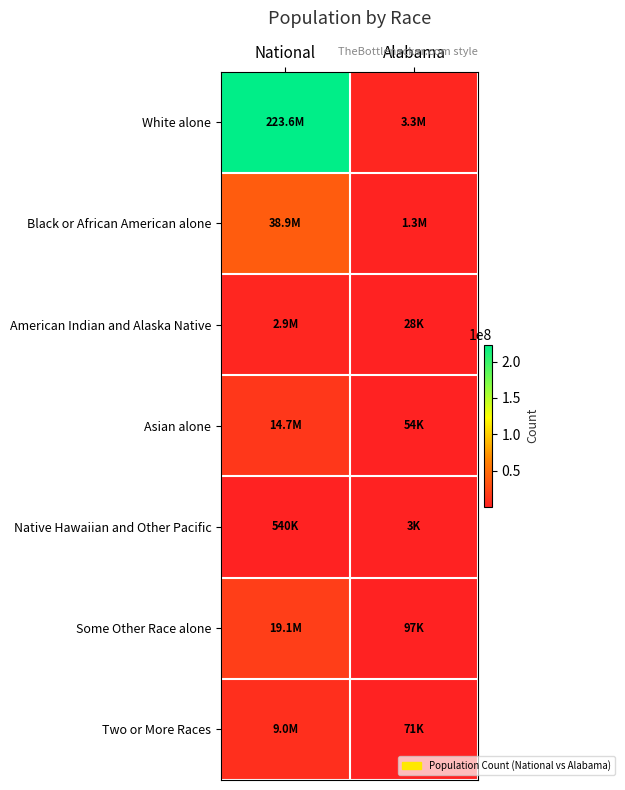

Which series has the widest spread of values?

White alone